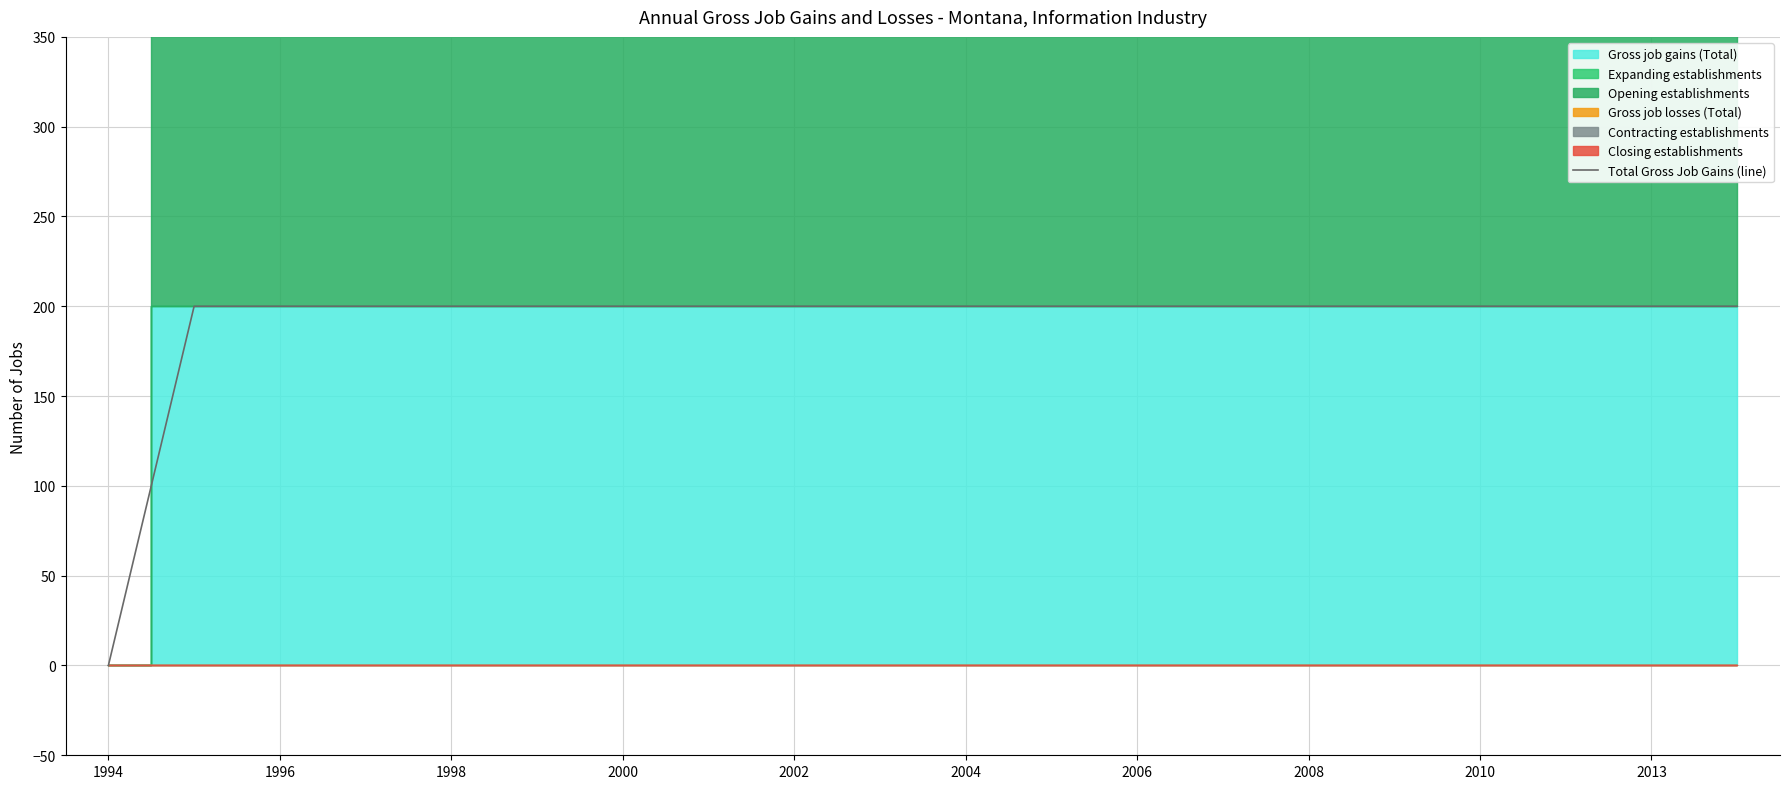

Count the number of categories in the chart.

20